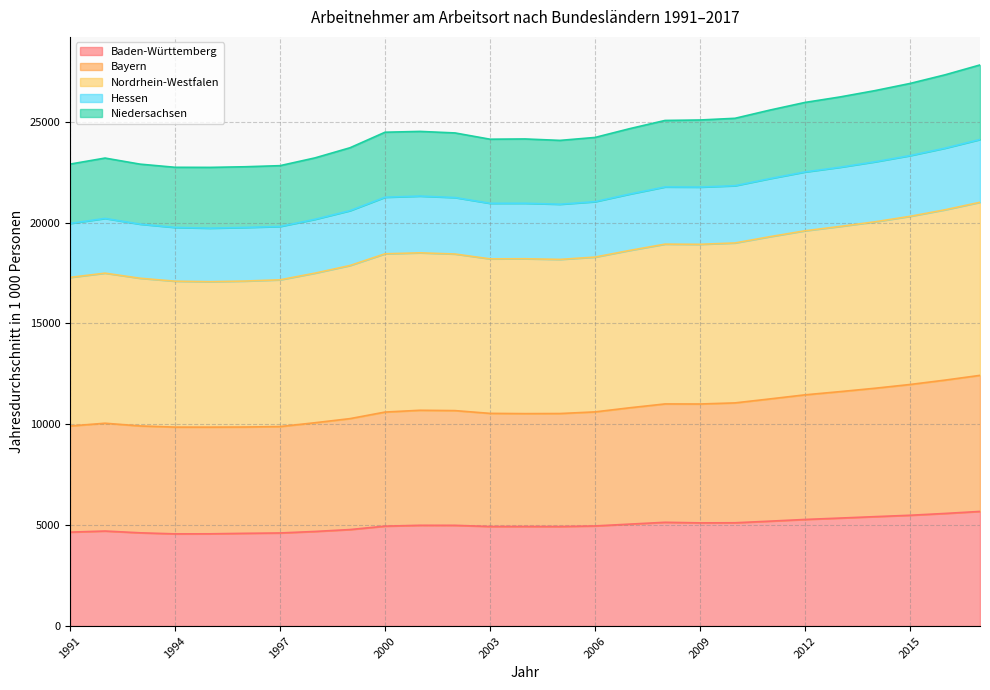

What are all the series names shown in the legend?

Baden-Württemberg, Bayern, Nordrhein-Westfalen, Hessen, Niedersachsen